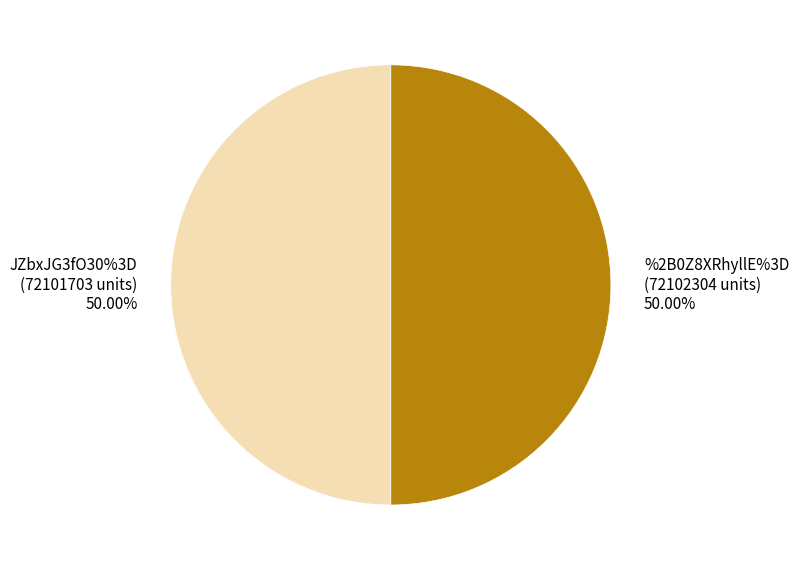

How many segments does this pie chart have?

2